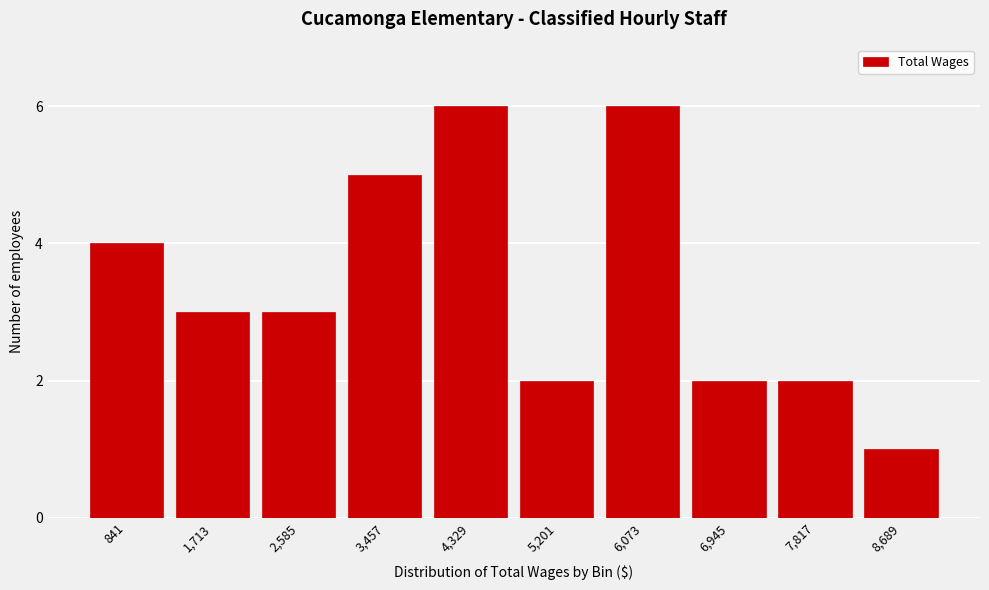

Reading left to right, extract all data points from this chart.

841=4	1,713=3	2,585=3	3,457=5	4,329=6	5,201=2	6,073=6	6,945=2	7,817=2	8,689=1